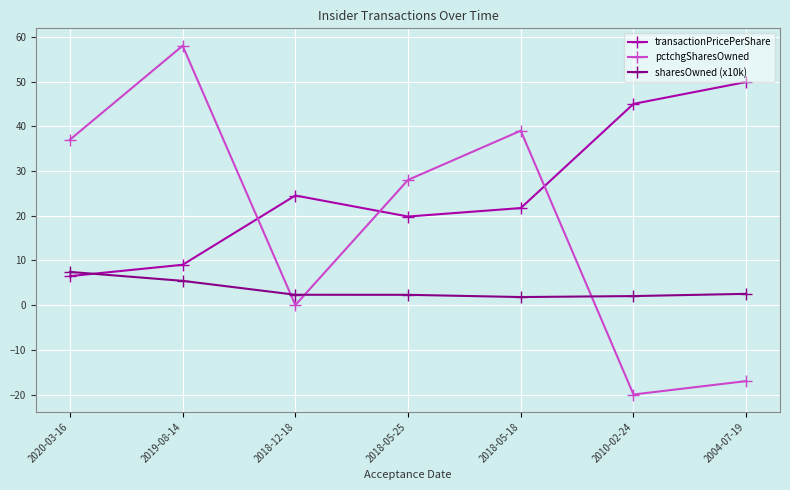

Between 2010-02-24 and 2004-07-19, which series saw the biggest shift?

transactionPricePerShare